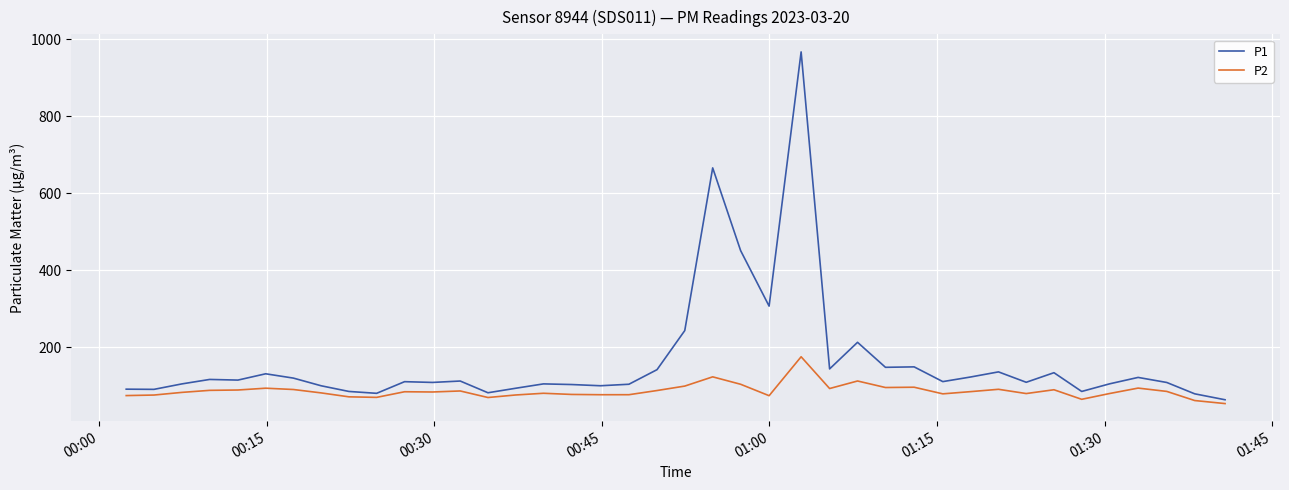

Which series has the largest range (max minus min)?

P1